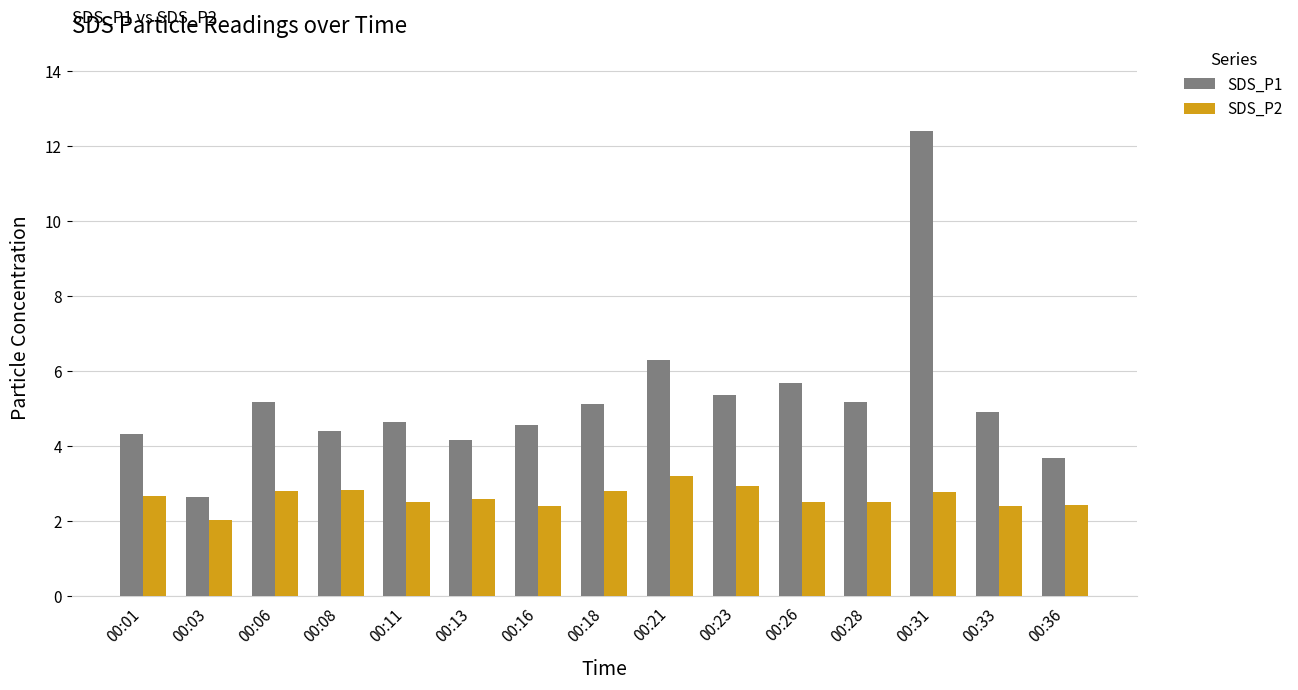

What is the maximum value shown in the chart?

12.4